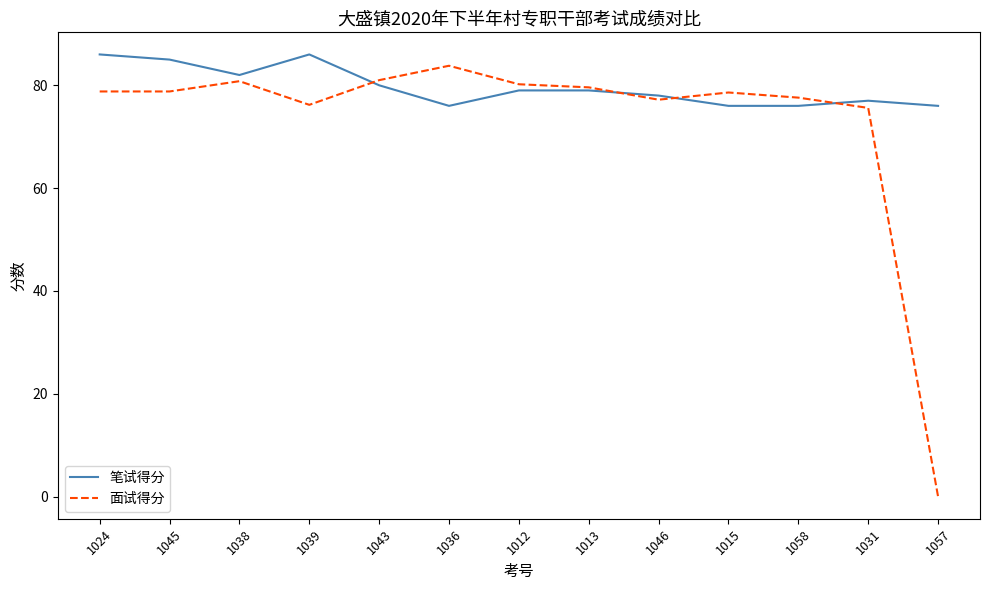

Rank the series by their average value, from lowest to highest.

面试得分, 笔试得分